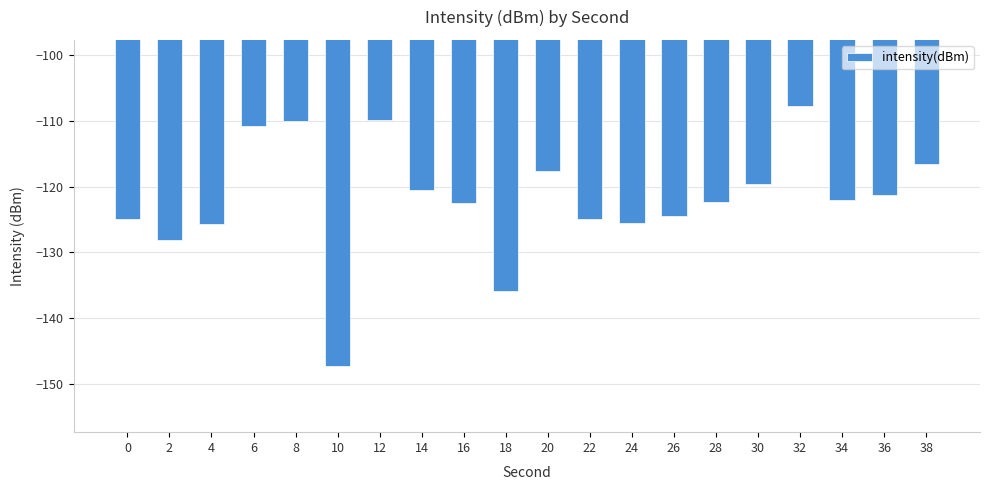

What is the value of the 5th bar from the left?

-110.0